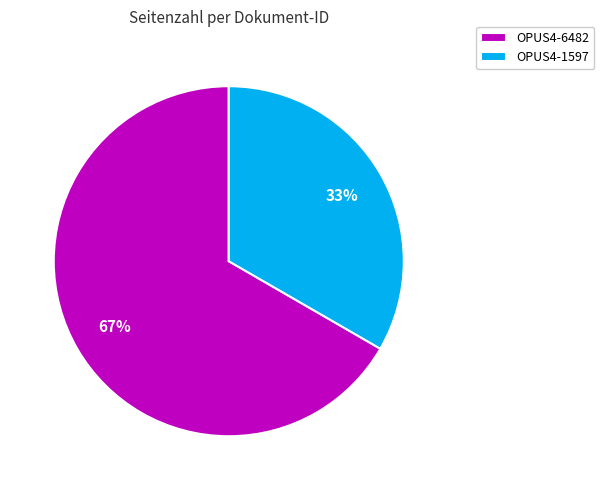

How many segments does this pie chart have?

2